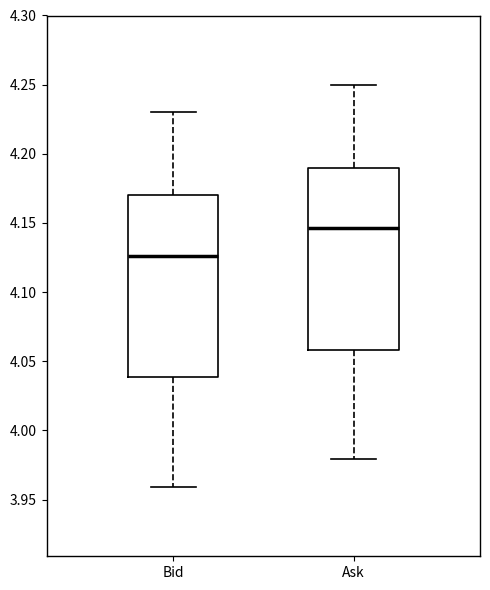

Reading left to right, transcribe this box plot: for each box, give where its median line is, the range the box spans, and where its two whiskers end, as read against the y-axis. The values are not printed on the chart, so give them approximately, as read against the axis.

Bid: median 4.125, box 4.040 to 4.170, whiskers 3.960 to 4.230
Ask: median 4.145, box 4.060 to 4.190, whiskers 3.980 to 4.250